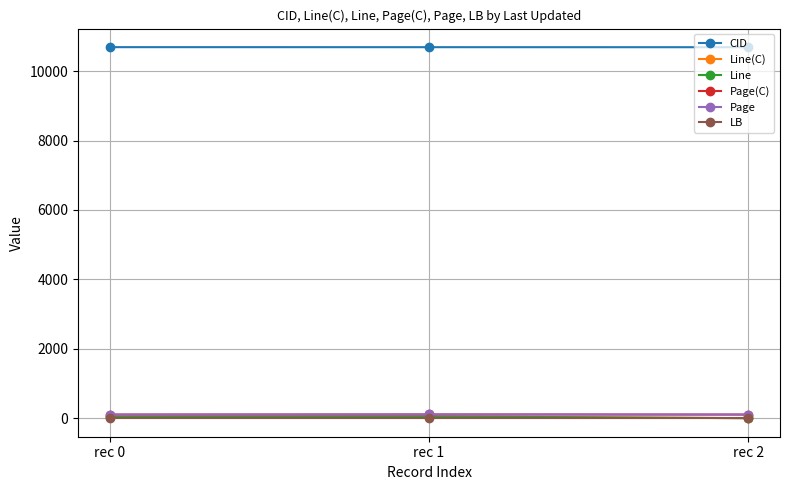

Is this an area chart (filled region under the line)?

No